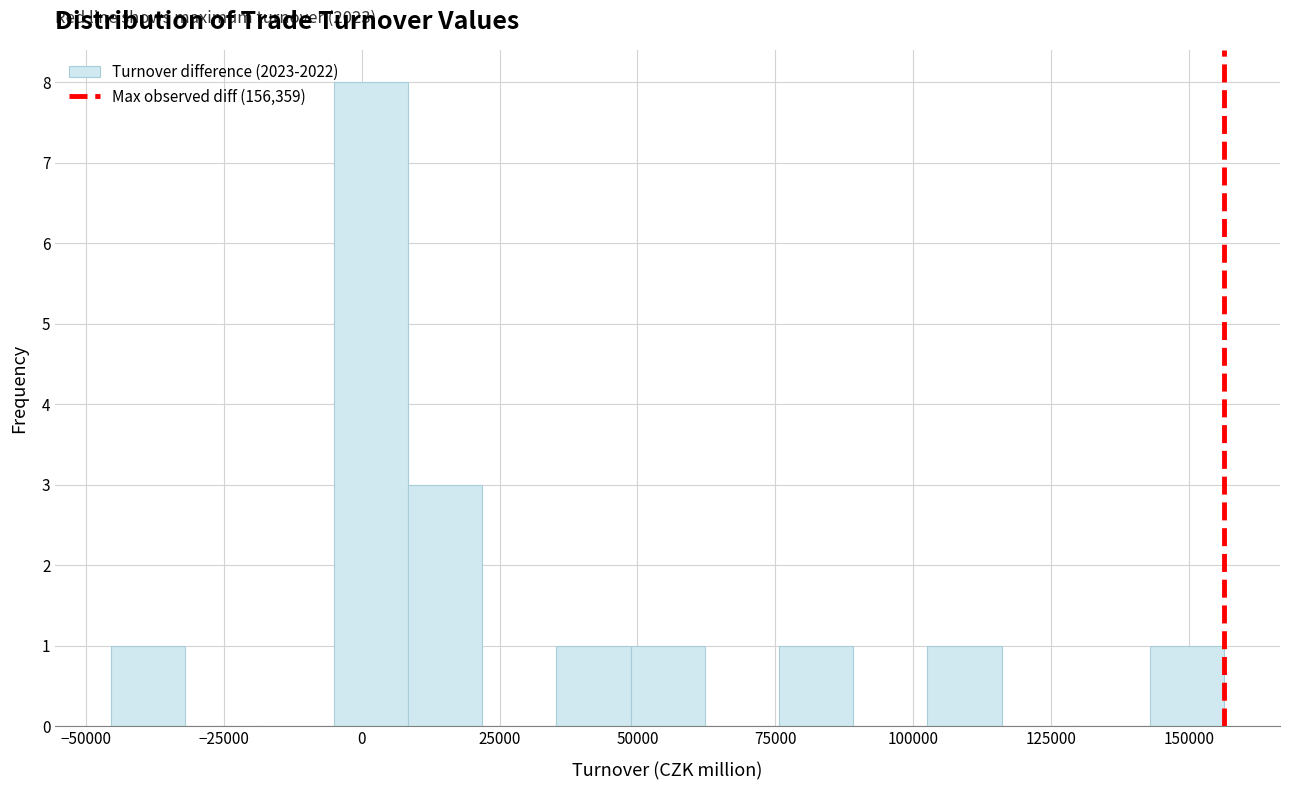

Around what value on the x-axis is the tallest bar? Give the approximate position of its centre, as read against the axis.

0